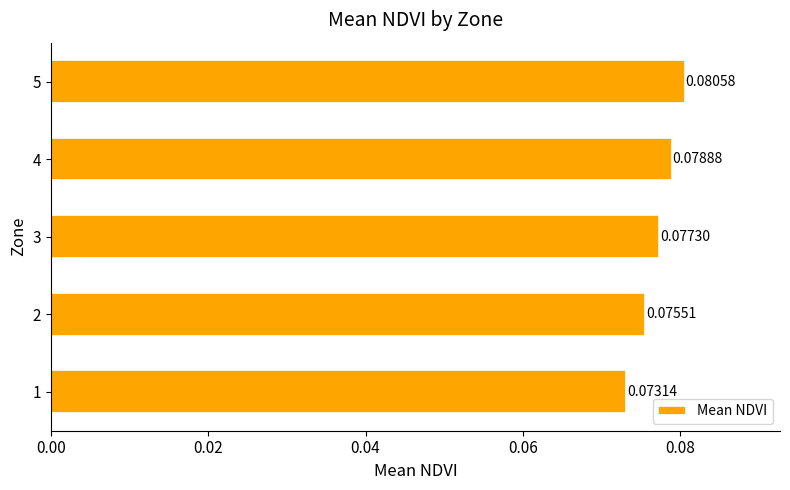

List the labels in order of value, smallest first.

1, 2, 3, 4, 5